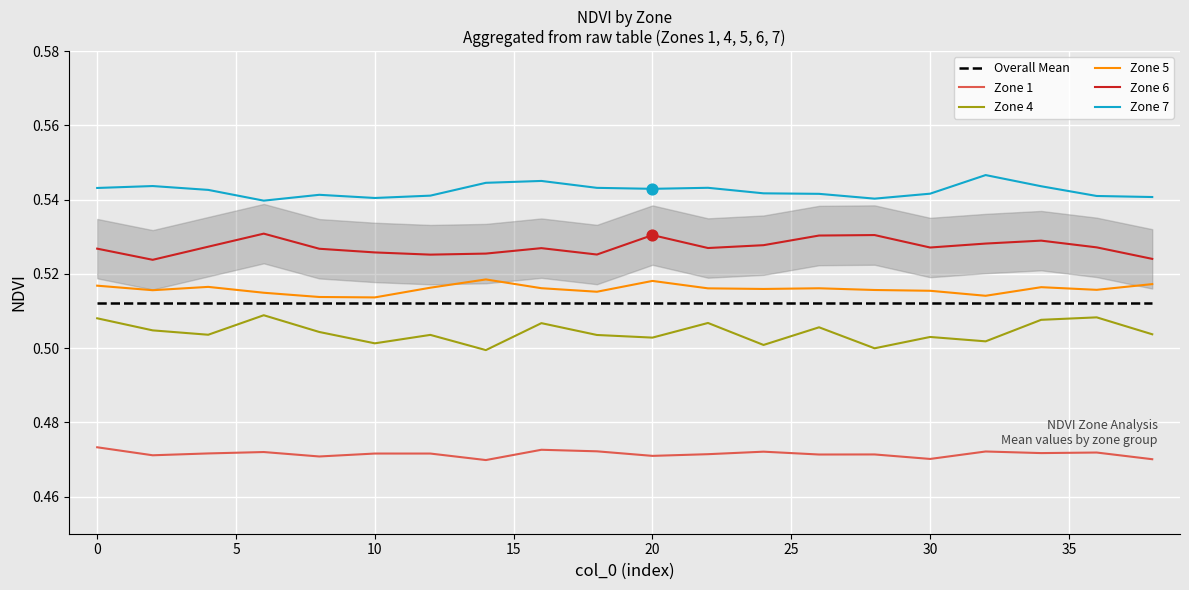

True or false: Zone 7 and Zone 1 cross at least once.

False